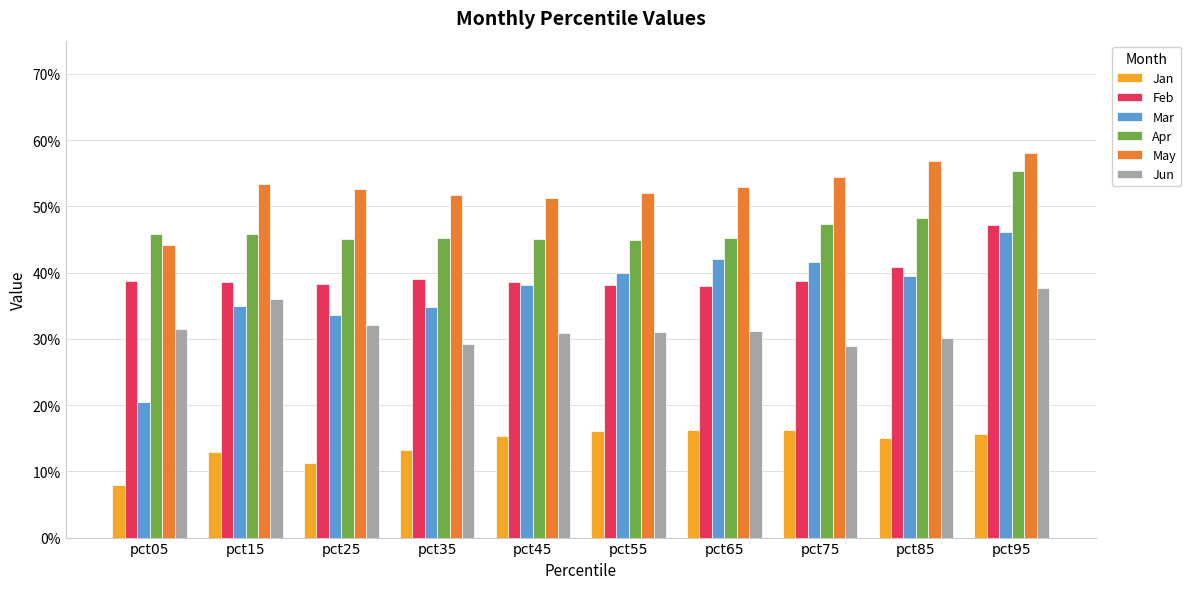

What are all the series names shown in the legend?

Jan, Feb, Mar, Apr, May, Jun